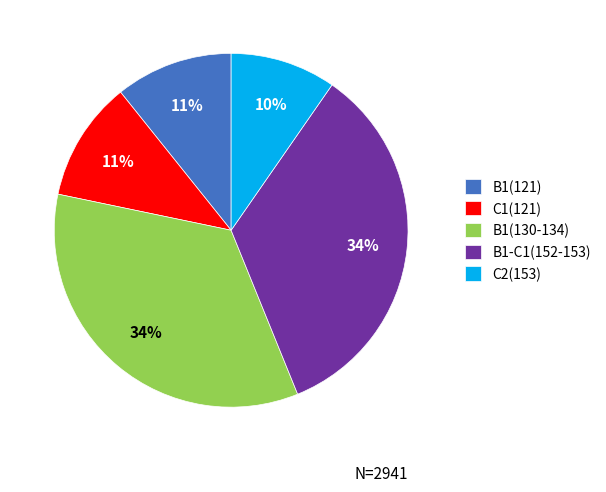

To the nearest percent, what is the average slice percentage?

20%